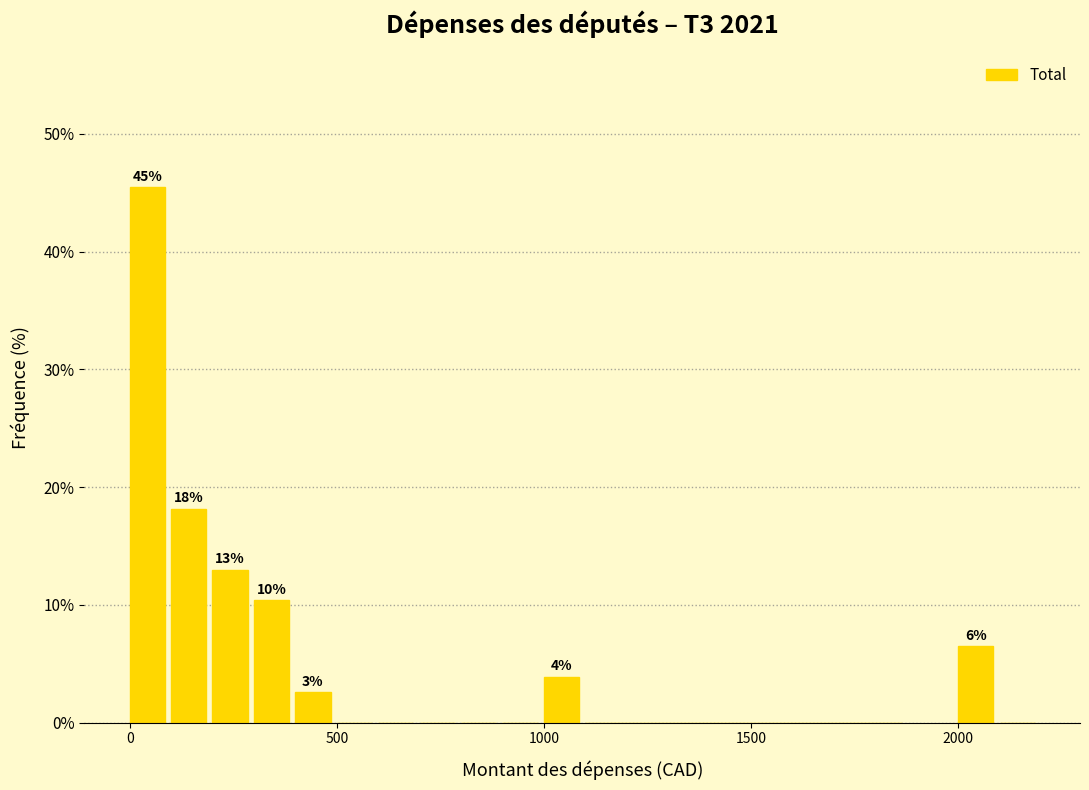

Read against the x-axis, roughly where is the centre of the tallest bar?

50